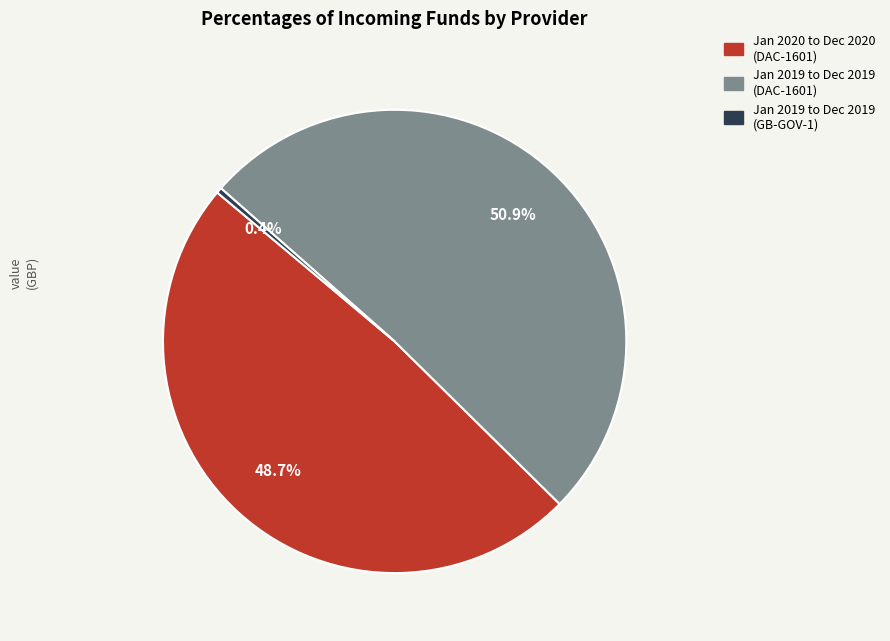

Count the number of slices in the pie.

3